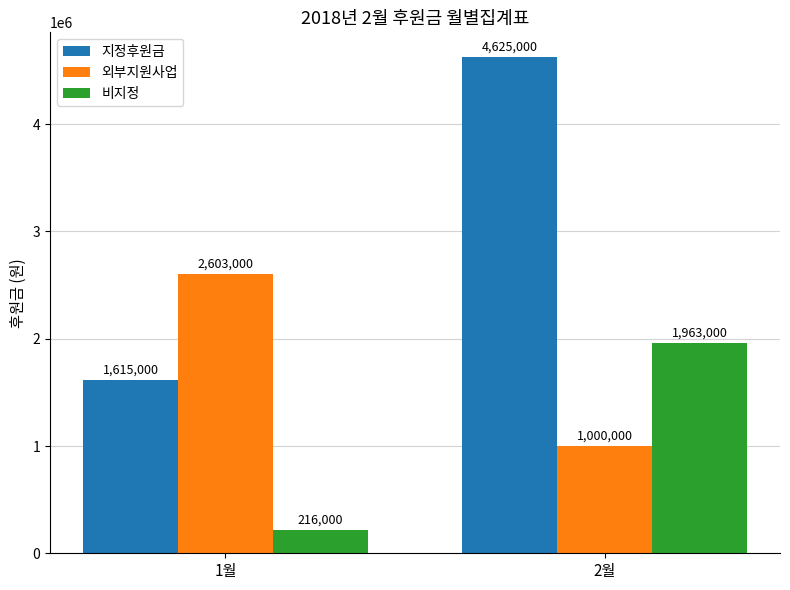

What is the smallest value displayed?

216000